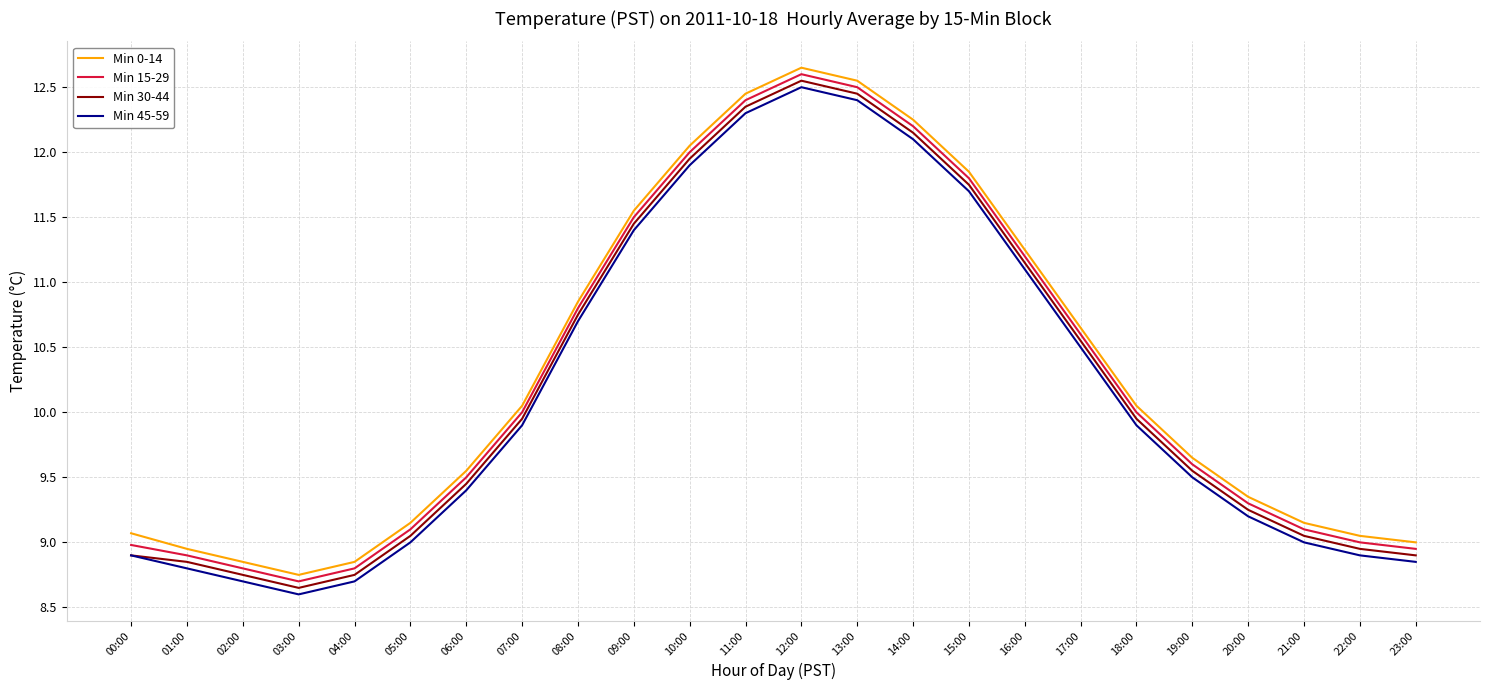

Is the value of Min 15-29 at 01:00 greater than the value of Min 45-59 at 21:00?

No